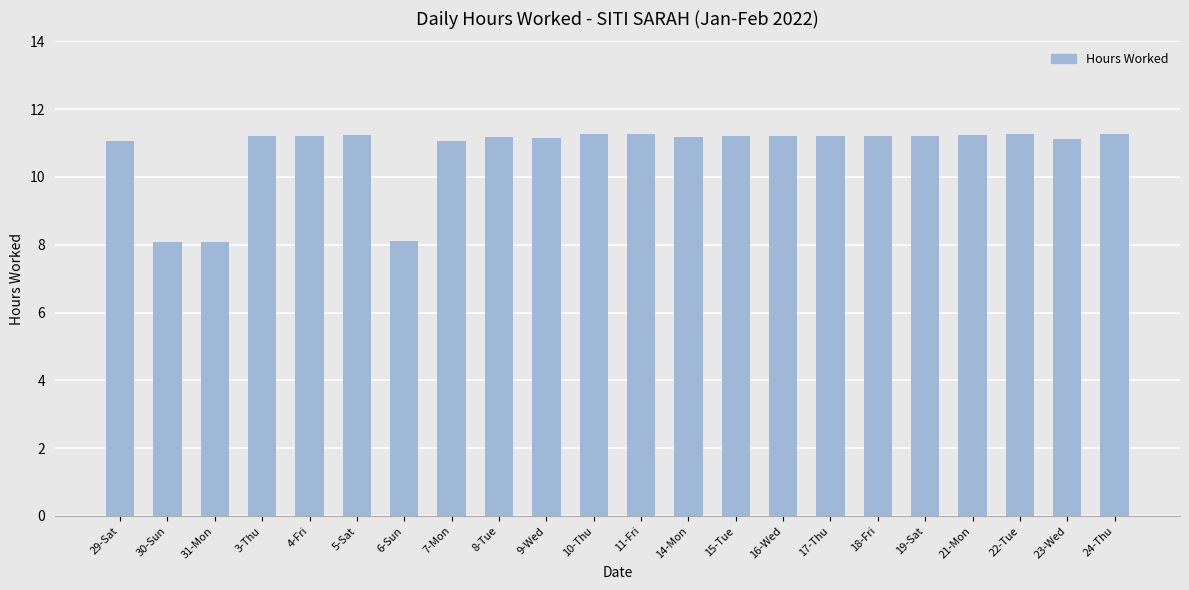

What is the difference between the maximum and minimum values?

3.2